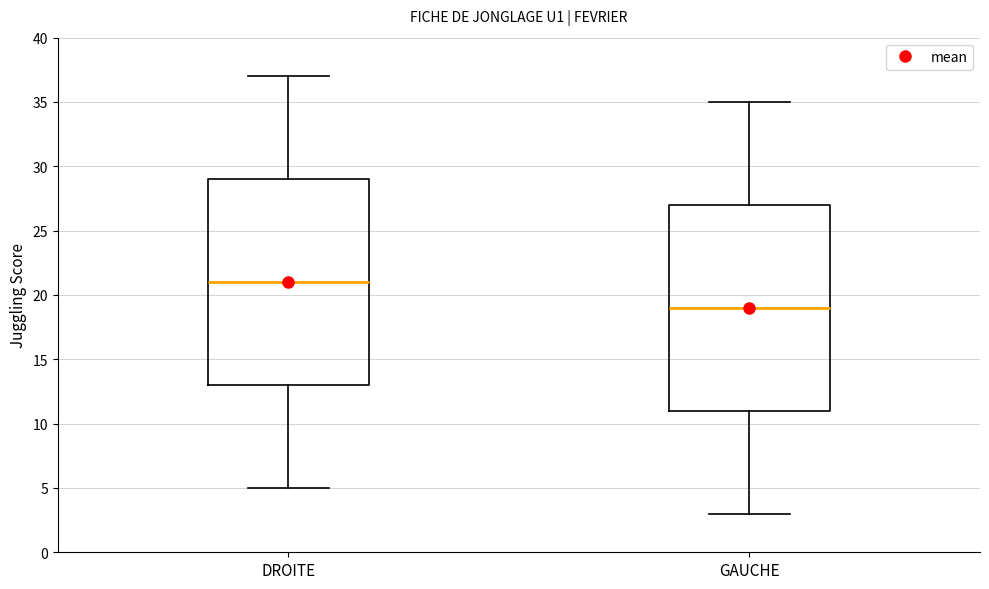

Reading left to right, transcribe this box plot: for each box, give where its median line is, the range the box spans, and where its two whiskers end, as read against the y-axis. The values are not printed on the chart, so give them approximately, as read against the axis.

DROITE: median 21, box 13 to 29, whiskers 5 to 37
GAUCHE: median 19, box 11 to 27, whiskers 3 to 35